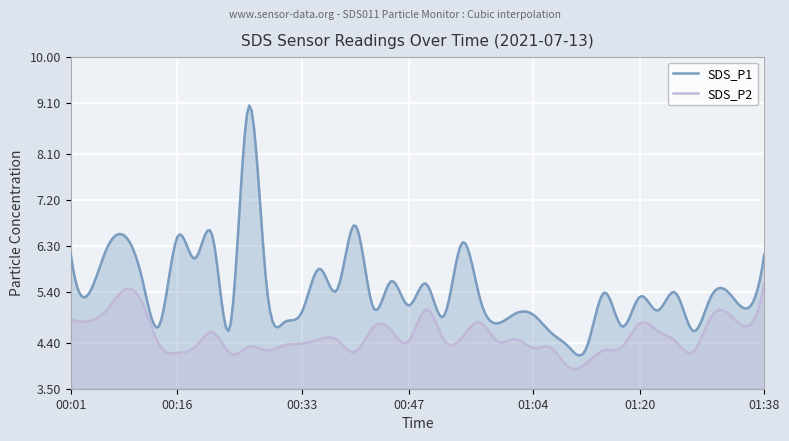

How many lines are shown in the chart?

2